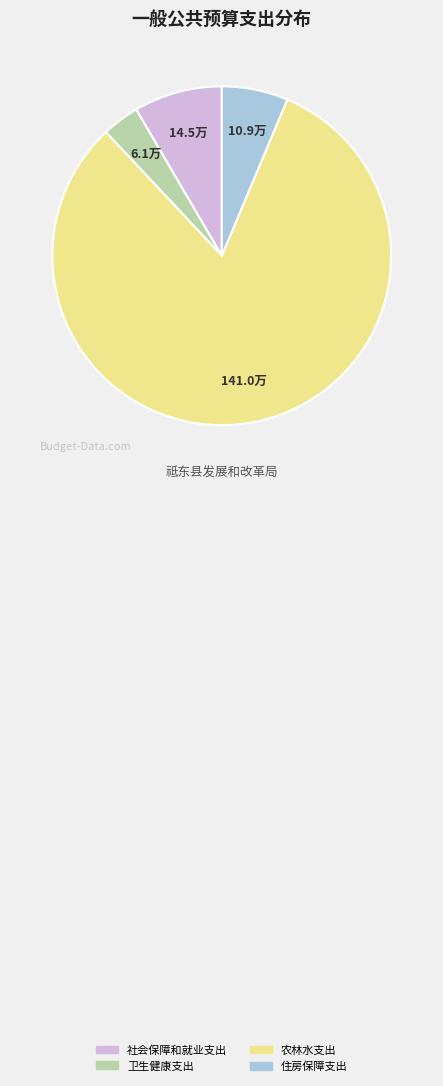

Which category has the biggest portion of the pie?

农林水支出